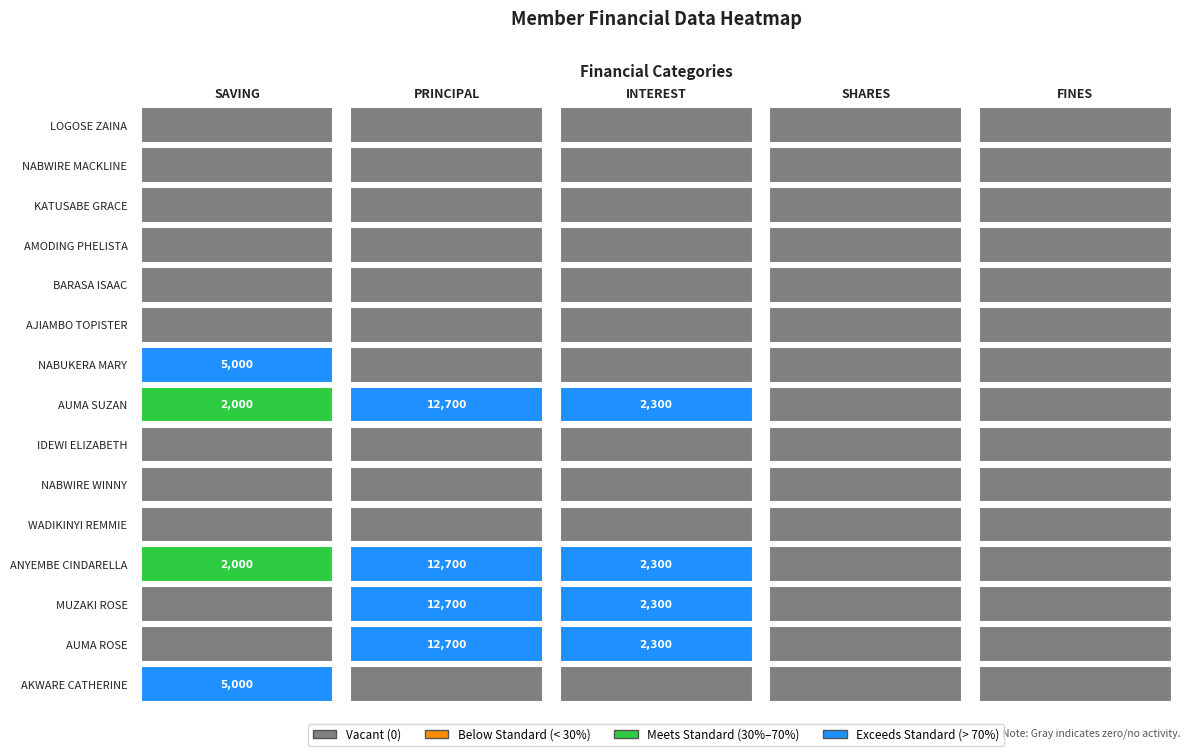

Count the number of categories in the chart.

5